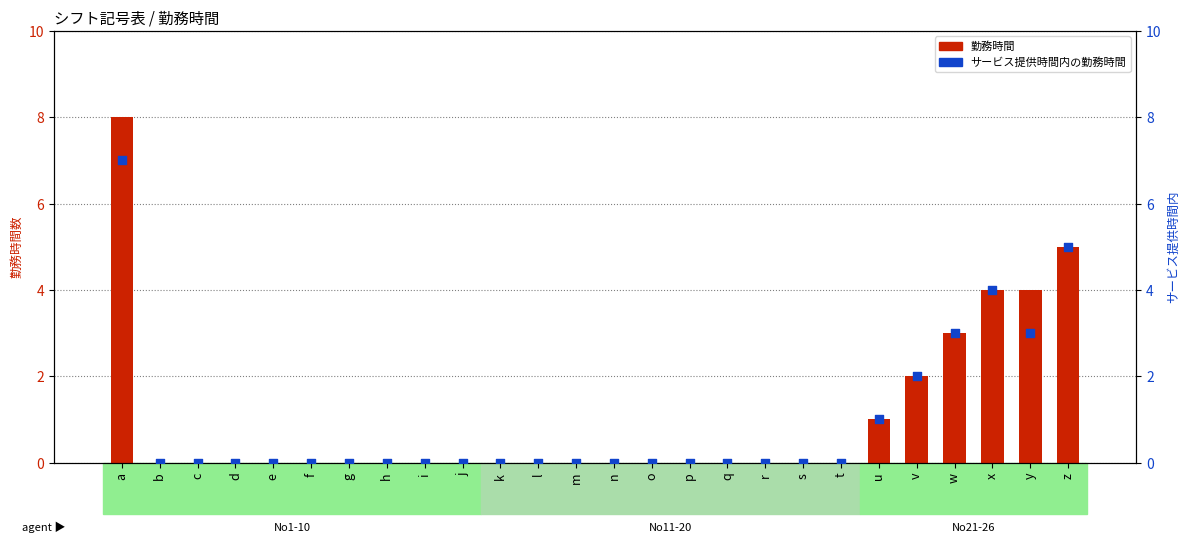

Which series reaches the maximum Y coordinate?

勤務時間